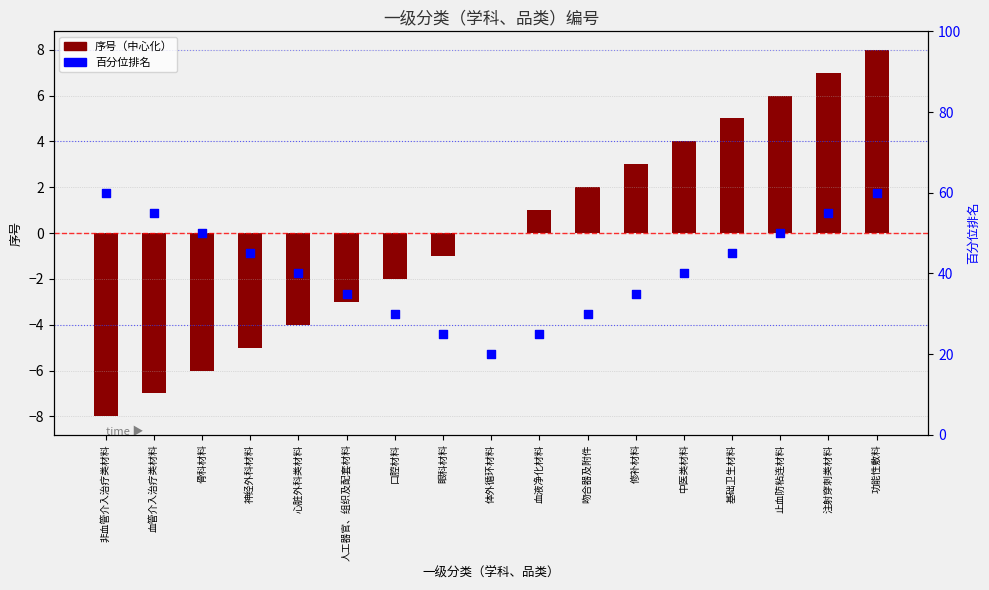

At how many categories does at least one series exceed 33?

12